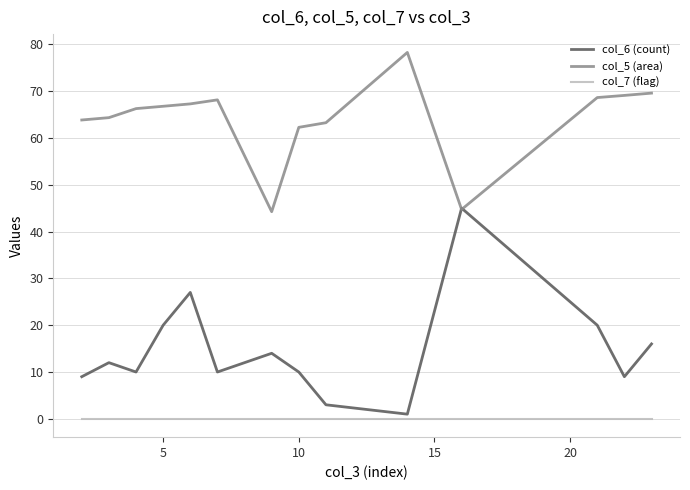

Rank the series by their maximum value, from lowest to highest.

col_7 (flag), col_6 (count), col_5 (area)